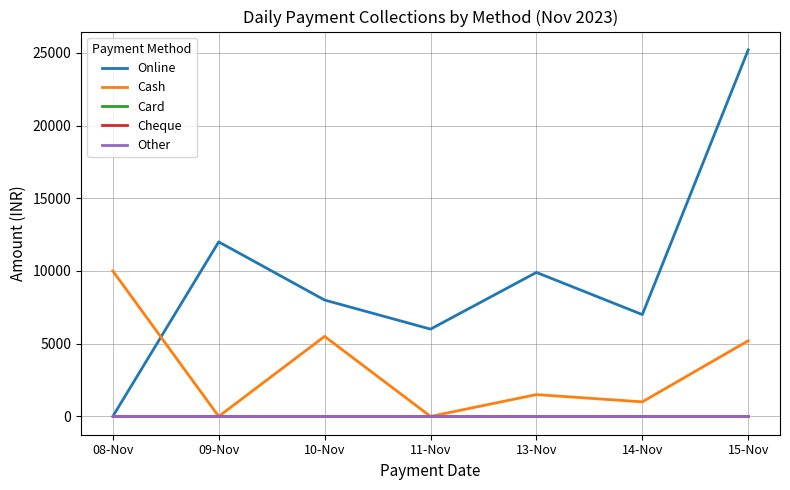

Does the chart have visible grid lines?

Yes